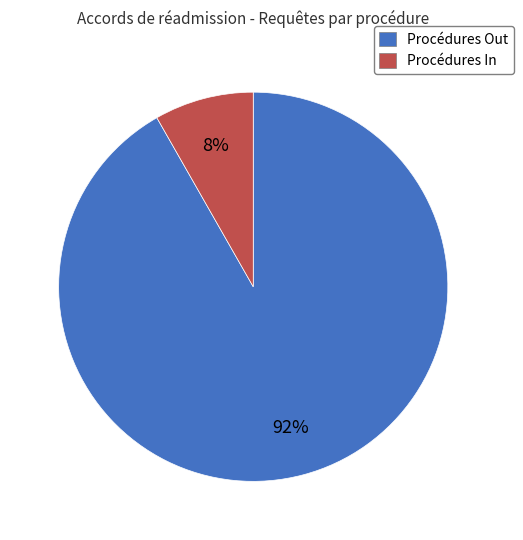

True or false: Procédures In accounts for 8% of the total.

True